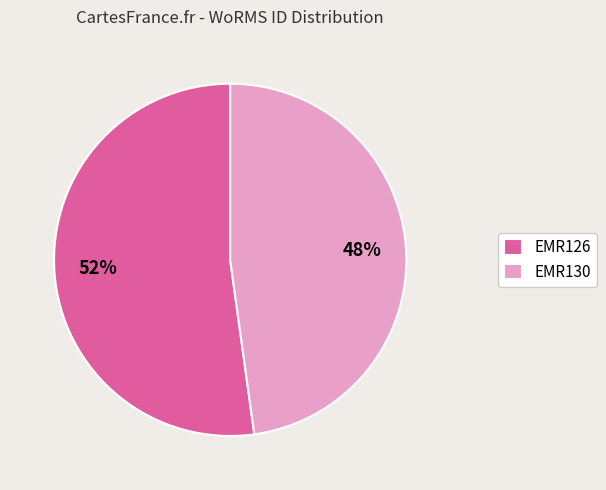

To the nearest percent, what is the combined percentage of EMR126 and EMR130?

100%